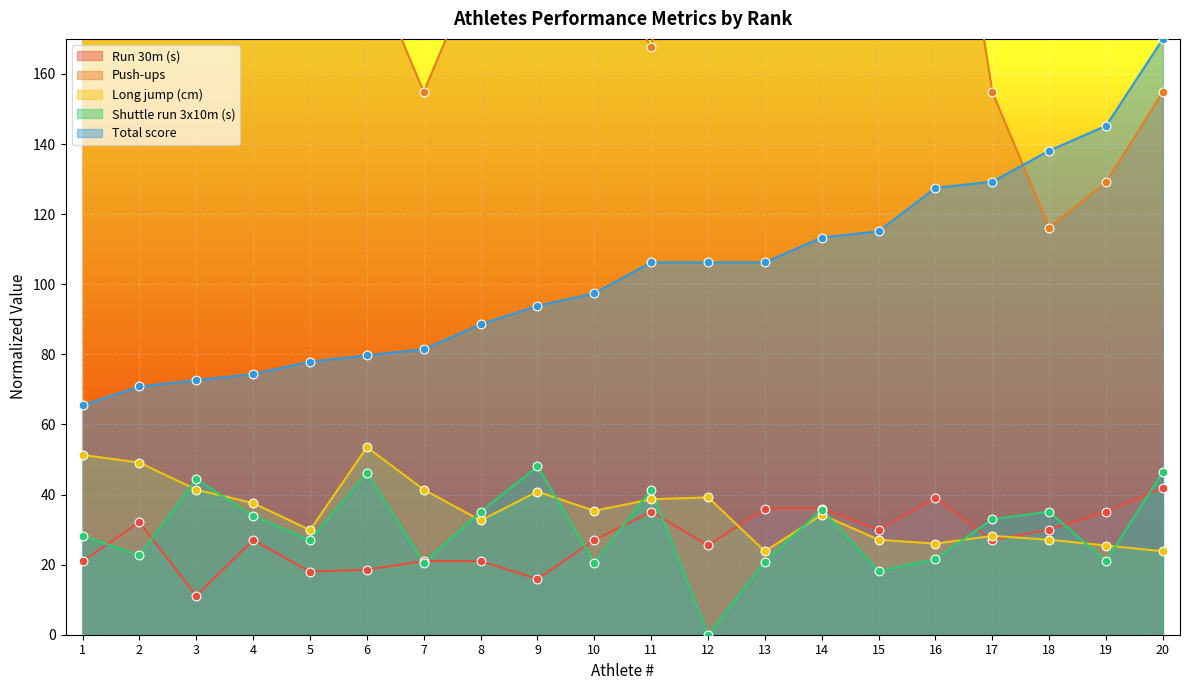

At which category is the sum across all series the highest?

4